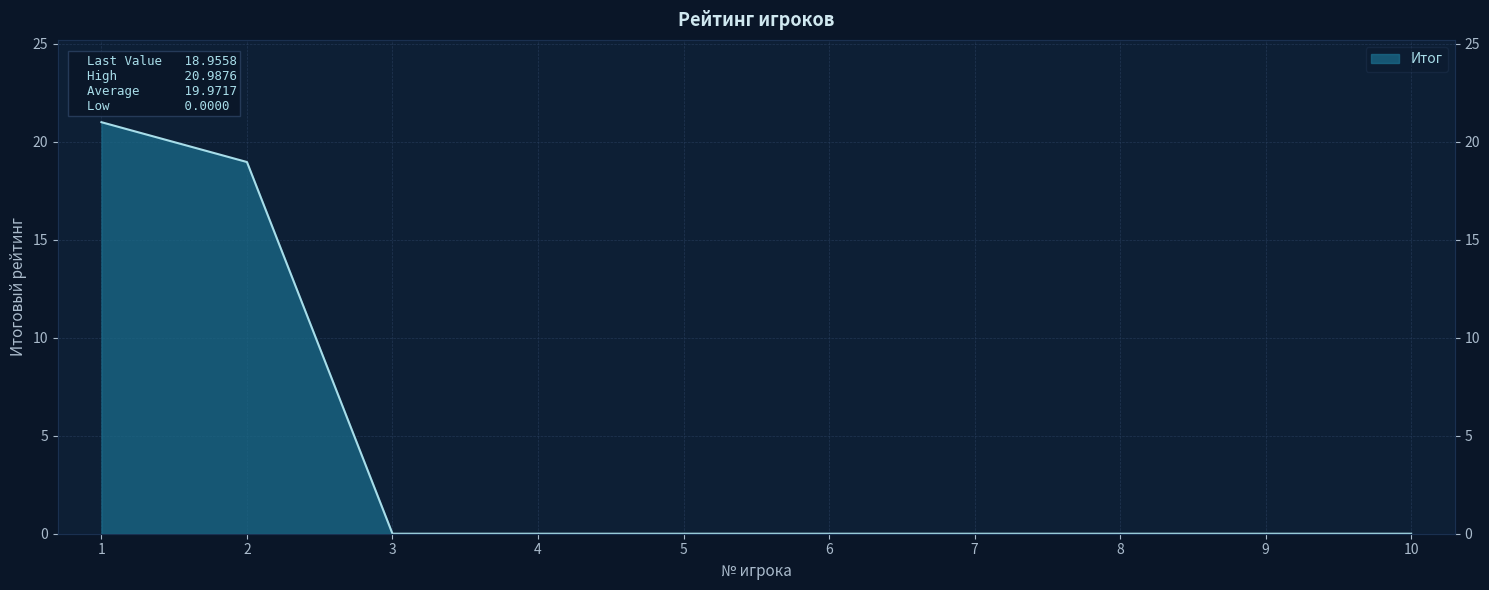

Reading left to right, transcribe all the data shown in this chart.

21.0	19.0	0.0	0.0	0.0	0.0	0.0	0.0	0.0	0.0